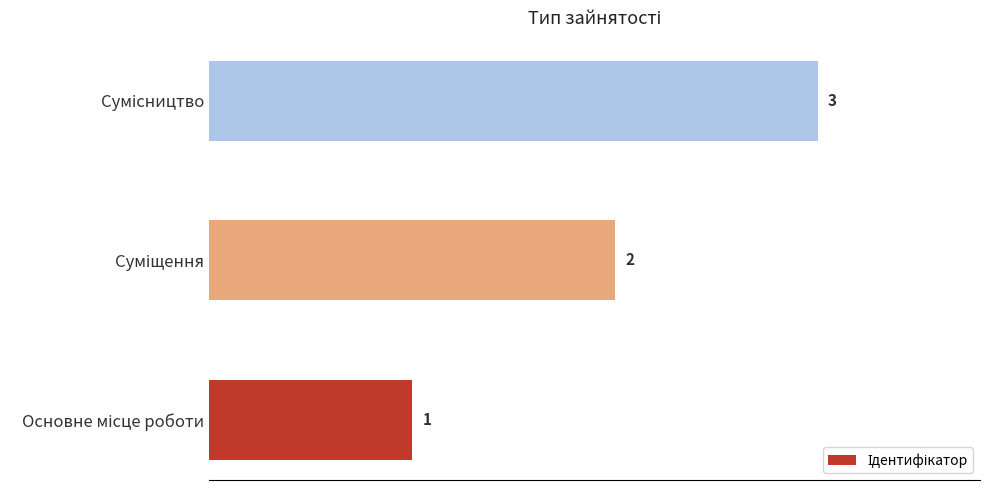

Count the values in the range 1 to 3.

3